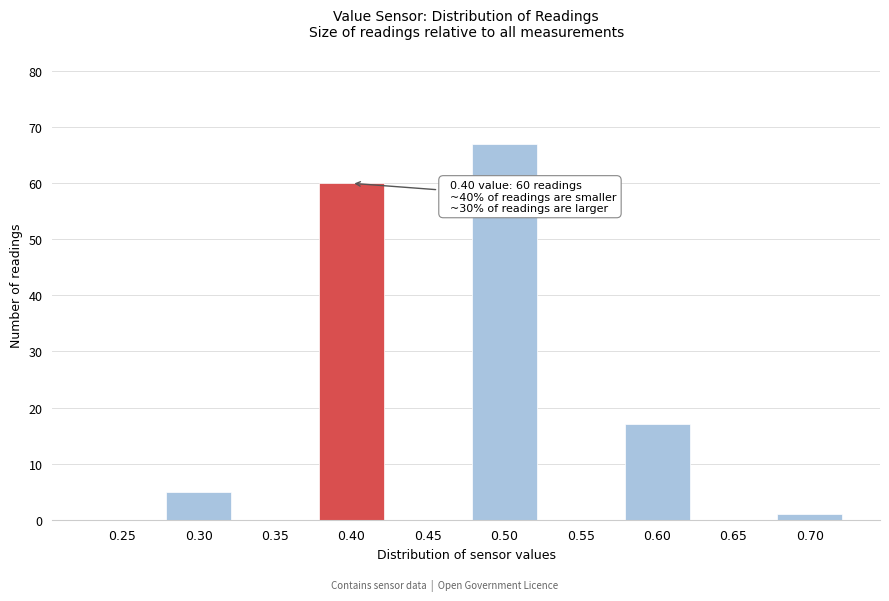

Reading left to right, extract all data points from this chart.

0.25=0	0.30=5	0.35=0	0.40=60	0.45=0	0.50=67	0.55=0	0.60=17	0.65=0	0.70=1